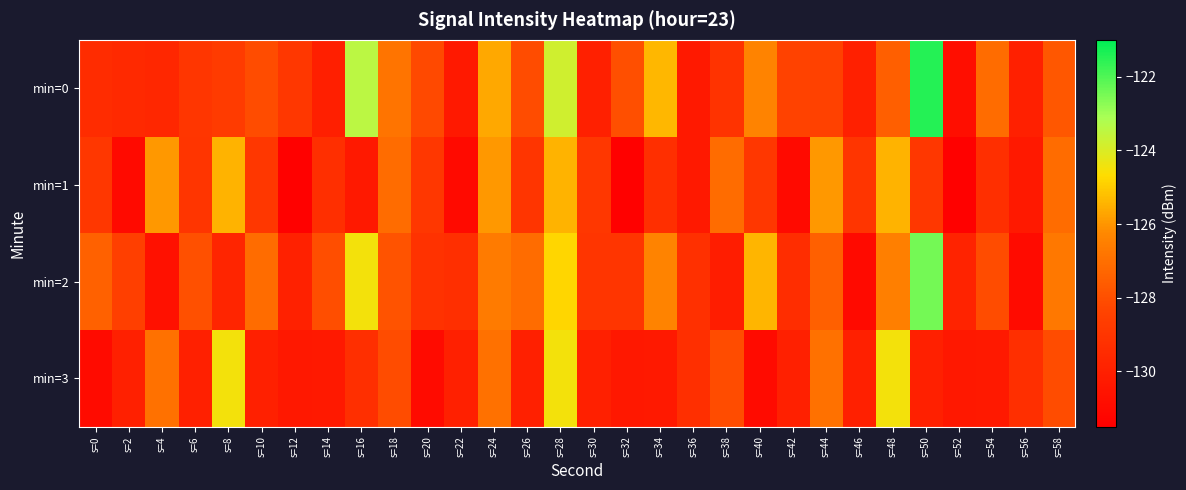

Reading left to right, what are all the values shown in this chart?

min=0: s=0=-129.4	s=2=-129.5	s=4=-129.7	s=6=-129.0	s=8=-128.8	s=10=-128.1	s=12=-128.9	s=14=-130.0	s=16=-123.5	s=18=-126.9	s=20=-128.2	s=22=-130.3	s=24=-125.6	s=26=-128.1	s=28=-123.8	s=30=-130.0	s=32=-128.0	s=34=-125.4	s=36=-130.3	s=38=-129.1	s=40=-126.4	s=42=-128.4	s=44=-128.5	s=46=-130.0	s=48=-127.5	s=50=-121.5	s=52=-130.8	s=54=-127.1	s=56=-130.0	s=58=-127.7
min=1: s=0=-129.0	s=2=-131.0	s=4=-125.9	s=6=-129.0	s=8=-125.5	s=10=-129.0	s=12=-131.4	s=14=-129.3	s=16=-130.3	s=18=-127.1	s=20=-129.0	s=22=-131.0	s=24=-125.9	s=26=-129.0	s=28=-125.5	s=30=-129.0	s=32=-131.4	s=34=-129.3	s=36=-130.3	s=38=-127.1	s=40=-129.0	s=42=-131.0	s=44=-125.9	s=46=-129.0	s=48=-125.5	s=50=-129.0	s=52=-131.4	s=54=-129.3	s=56=-130.3	s=58=-127.1
min=2: s=0=-127.4	s=2=-128.5	s=4=-130.7	s=6=-128.0	s=8=-129.8	s=10=-127.1	s=12=-129.9	s=14=-128.0	s=16=-124.5	s=18=-127.9	s=20=-129.2	s=22=-129.3	s=24=-126.6	s=26=-127.1	s=28=-124.8	s=30=-129.0	s=32=-129.0	s=34=-126.4	s=36=-129.3	s=38=-130.1	s=40=-125.4	s=42=-129.4	s=44=-127.5	s=46=-131.0	s=48=-126.5	s=50=-122.5	s=52=-129.8	s=54=-128.1	s=56=-131.0	s=58=-126.7
min=3: s=0=-131.0	s=2=-130.0	s=4=-126.9	s=6=-130.0	s=8=-124.5	s=10=-130.0	s=12=-130.4	s=14=-130.3	s=16=-129.3	s=18=-128.1	s=20=-131.0	s=22=-130.0	s=24=-126.9	s=26=-130.0	s=28=-124.5	s=30=-130.0	s=32=-130.4	s=34=-130.3	s=36=-129.3	s=38=-128.1	s=40=-131.0	s=42=-130.0	s=44=-126.9	s=46=-130.0	s=48=-124.5	s=50=-130.0	s=52=-130.4	s=54=-130.3	s=56=-129.3	s=58=-128.1